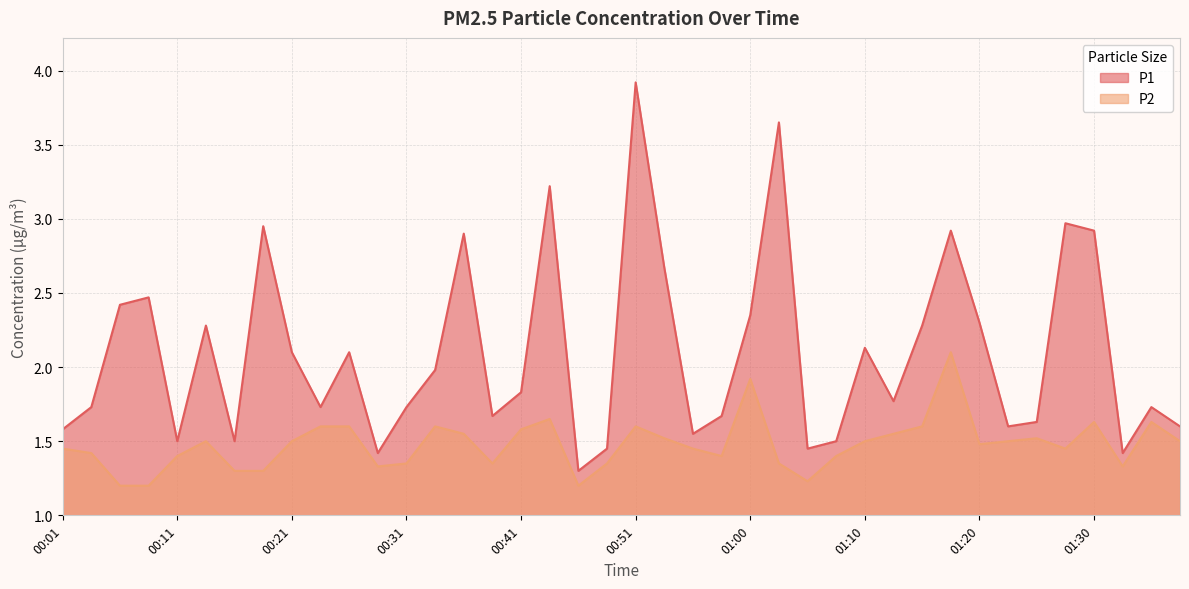

Reading right to left, extract all data points from this chart.

P1: 1.6	1.7	1.4	2.9	3.0	1.6	1.6	2.3	2.9	2.3	1.8	2.1	1.5	1.4	3.6	2.4	1.7	1.6	2.7	3.9	1.4	1.3	3.2	1.8	1.7	2.9	2.0	1.7	1.4	2.1	1.7	2.1	3.0	1.5	2.3	1.5	2.5	2.4	1.7	1.6
P2: 1.5	1.6	1.3	1.6	1.4	1.5	1.5	1.5	2.1	1.6	1.6	1.5	1.4	1.2	1.4	1.9	1.4	1.4	1.5	1.6	1.4	1.2	1.6	1.6	1.4	1.6	1.6	1.4	1.3	1.6	1.6	1.5	1.3	1.3	1.5	1.4	1.2	1.2	1.4	1.4